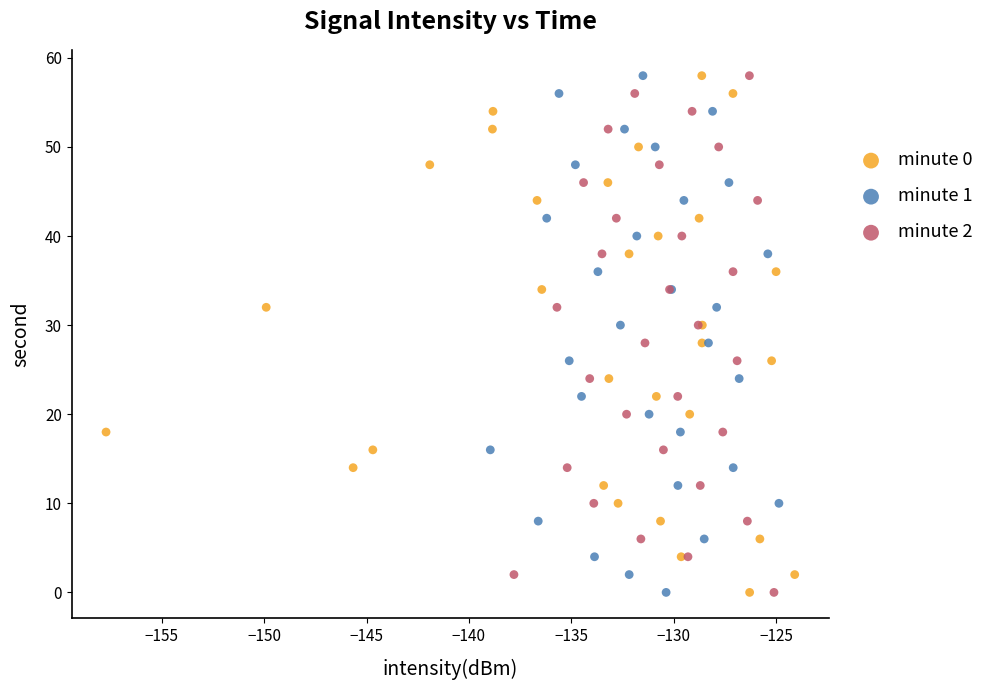

What are all the series names shown in the legend?

minute 0, minute 1, minute 2